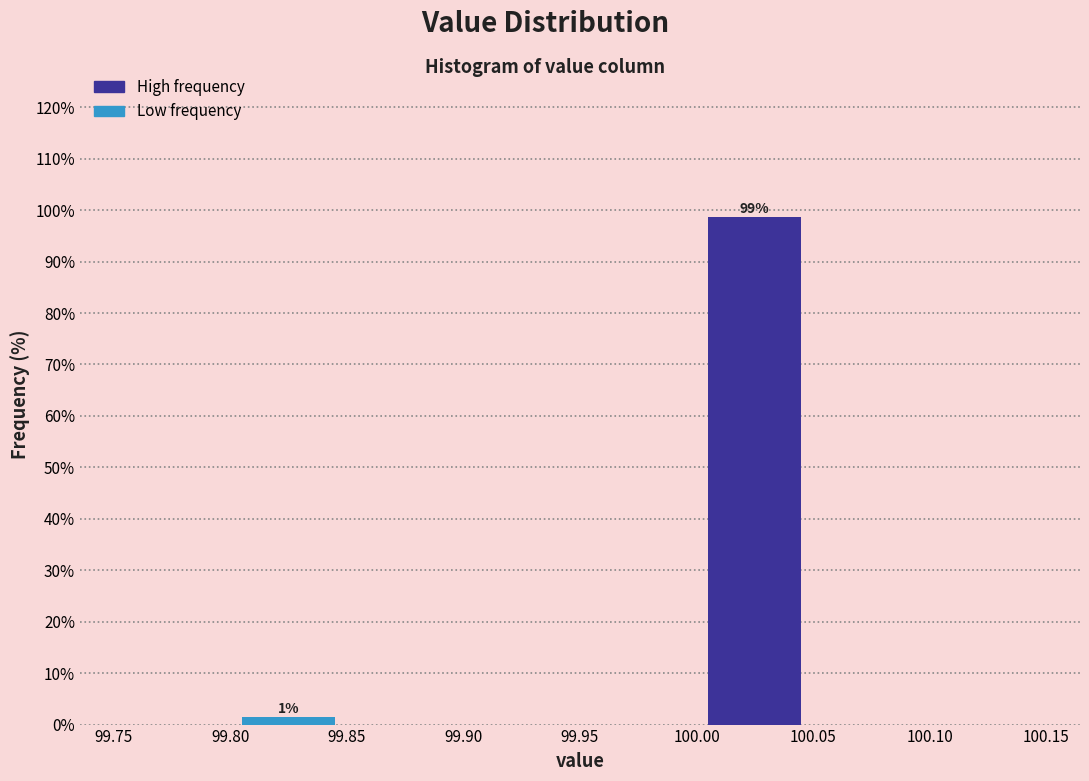

Over which range of the x-axis is the bar tallest?

100.00 to 100.05